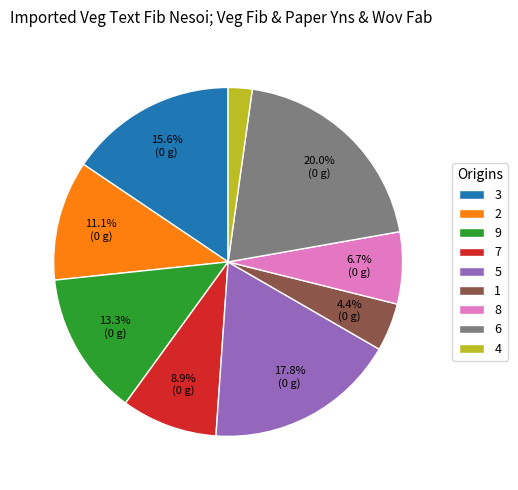

How much of the chart is everything except 3?

84.4%